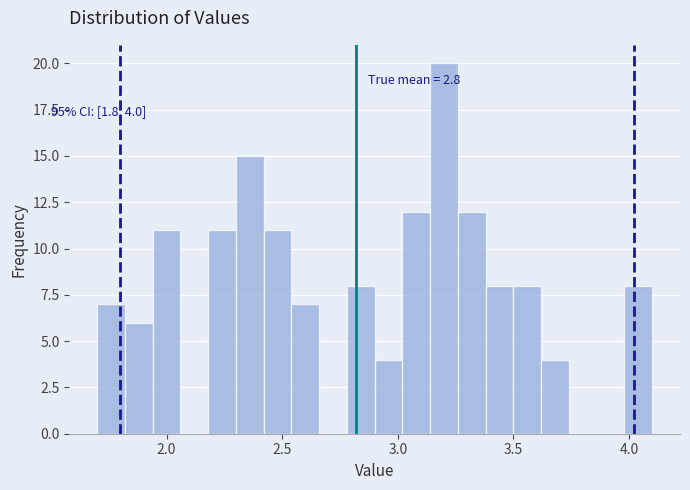

Read against the x-axis, roughly where is the centre of the tallest bar?

3.20